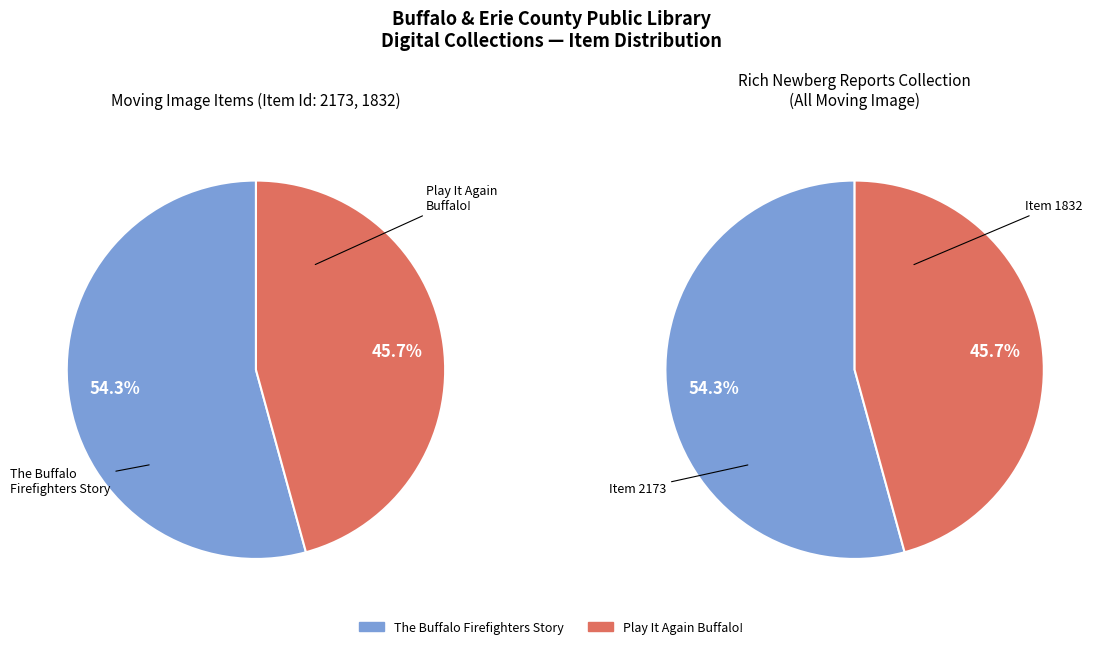

To the nearest percent, what portion does Play It Again Buffalo! represent?

46%